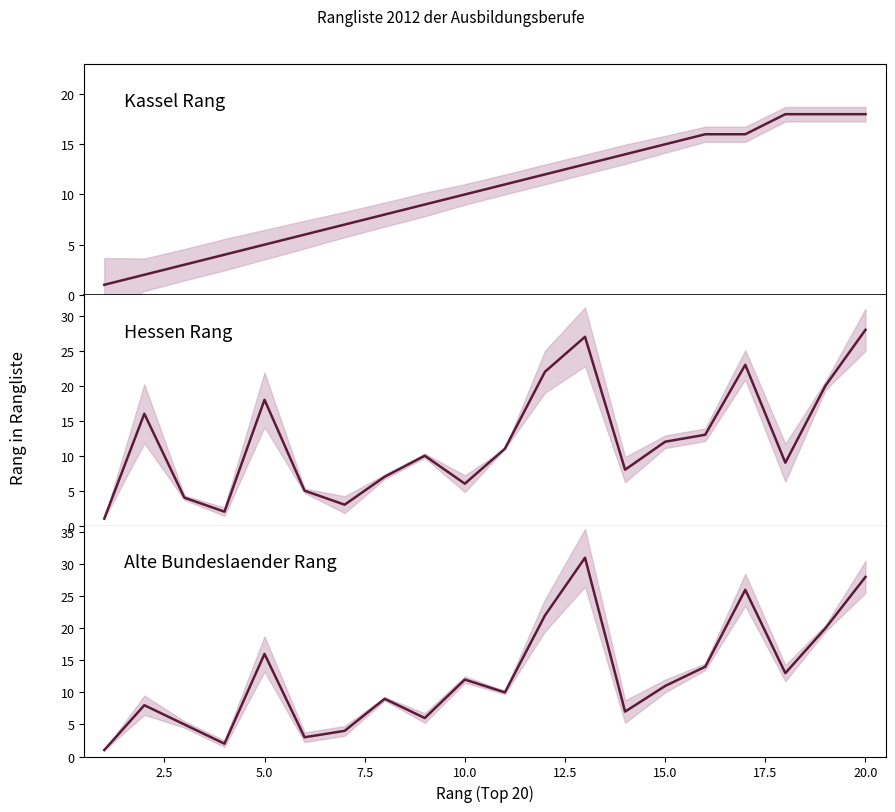

Which series has the largest total across all categories?

Alte Bundeslaender Rang